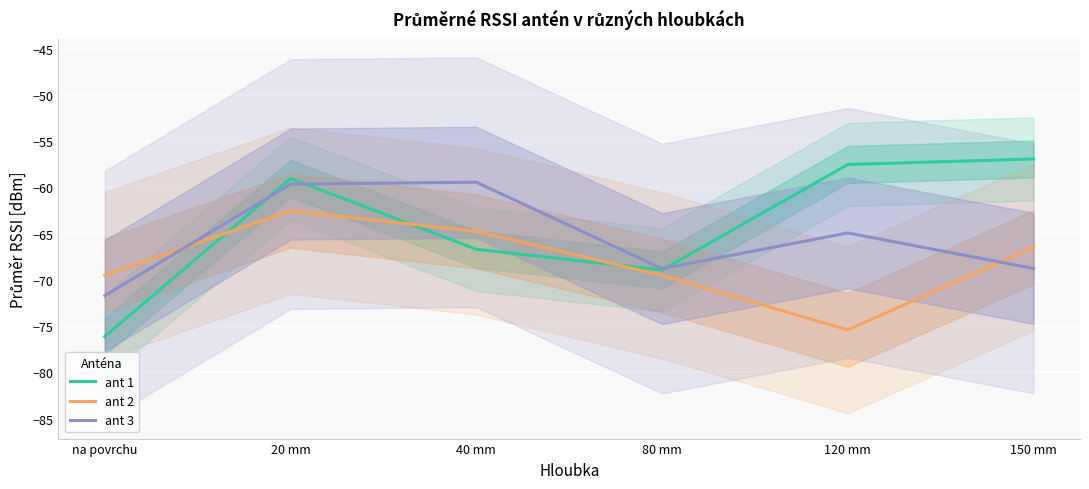

Rank the categories by ant 2 value from highest to lowest.

20 mm, 40 mm, 150 mm, na povrchu, 80 mm, 120 mm